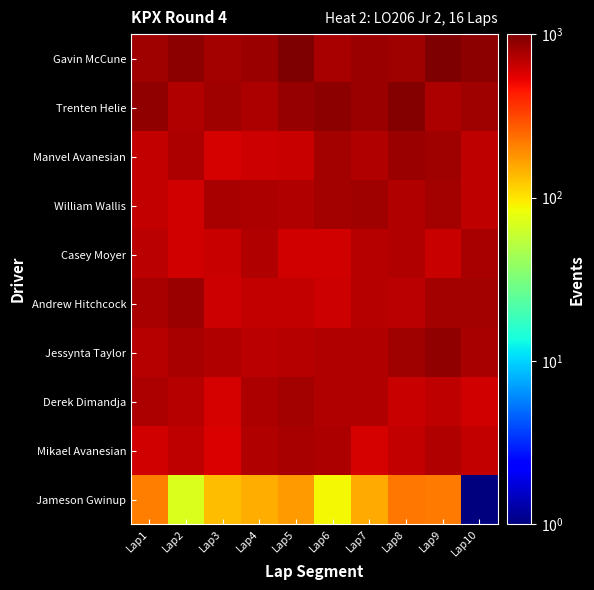

Reading left to right, list all the values displayed in this chart.

Gavin McCune: Lap1=826.3	Lap2=912.4	Lap3=804.5	Lap4=846.0	Lap5=1001.0	Lap6=774.4	Lap7=829.6	Lap8=823.2	Lap9=992.3	Lap10=909.4
Trenten Helie: Lap1=878.7	Lap2=735.8	Lap3=808.6	Lap4=762.6	Lap5=860.1	Lap6=915.6	Lap7=831.5	Lap8=957.7	Lap9=761.3	Lap10=811.7
Manvel Avanesian: Lap1=652.3	Lap2=756.0	Lap3=597.7	Lap4=617.6	Lap5=647.1	Lap6=797.1	Lap7=727.2	Lap8=835.9	Lap9=807.5	Lap10=671.6
William Wallis: Lap1=661.6	Lap2=604.4	Lap3=769.3	Lap4=757.8	Lap5=732.4	Lap6=804.4	Lap7=819.7	Lap8=730.8	Lap9=794.7	Lap10=680.9
Casey Moyer: Lap1=701.4	Lap2=599.7	Lap3=633.7	Lap4=733.5	Lap5=599.8	Lap6=606.9	Lap7=714.1	Lap8=739.6	Lap9=638.3	Lap10=777.8
Andrew Hitchcock: Lap1=781.4	Lap2=830.9	Lap3=630.5	Lap4=661.9	Lap5=651.5	Lap6=632.1	Lap7=714.8	Lap8=686.6	Lap9=796.8	Lap10=803.3
Jessynta Taylor: Lap1=713.7	Lap2=764.4	Lap3=740.2	Lap4=688.8	Lap5=722.3	Lap6=743.2	Lap7=741.7	Lap8=807.3	Lap9=877.5	Lap10=773.2
Derek Dimandja: Lap1=756.4	Lap2=706.5	Lap3=592.2	Lap4=751.4	Lap5=796.5	Lap6=739.2	Lap7=736.1	Lap8=641.4	Lap9=668.3	Lap10=610.0
Mikael Avanesian: Lap1=611.3	Lap2=677.6	Lap3=572.8	Lap4=739.1	Lap5=776.2	Lap6=758.9	Lap7=596.4	Lap8=663.3	Lap9=740.6	Lap10=653.3
Jameson Gwinup: Lap1=209.1	Lap2=69.3	Lap3=133.6	Lap4=150.3	Lap5=170.7	Lap6=86.2	Lap7=155.2	Lap8=225.7	Lap9=217.9	Lap10=1.0